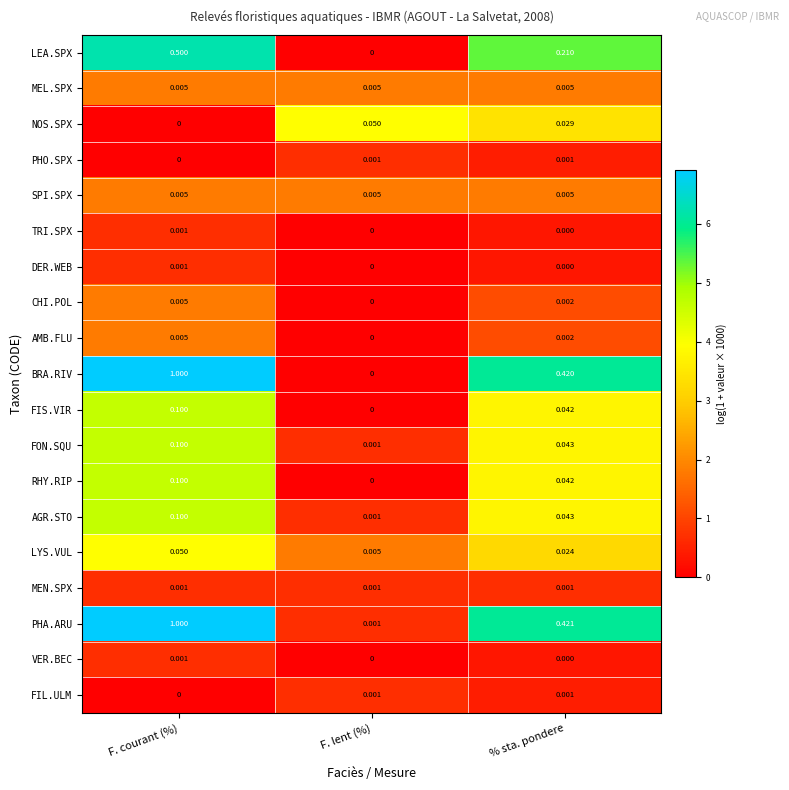

Rank the categories by PHA.ARU value from lowest to highest.

F. lent (%), % sta. pondere, F. courant (%)